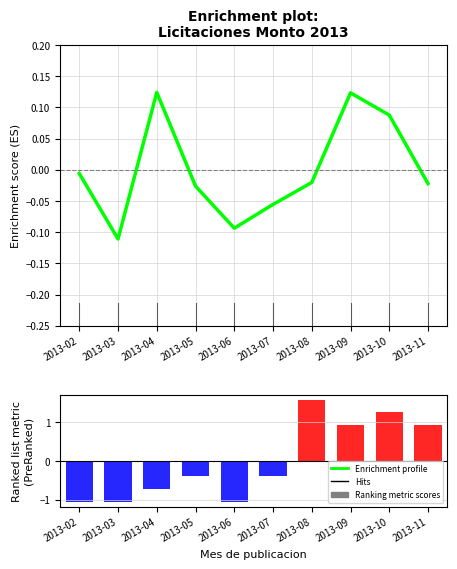

Rank the series by their maximum value, from lowest to highest.

Enrichment profile, Ranking metric scores